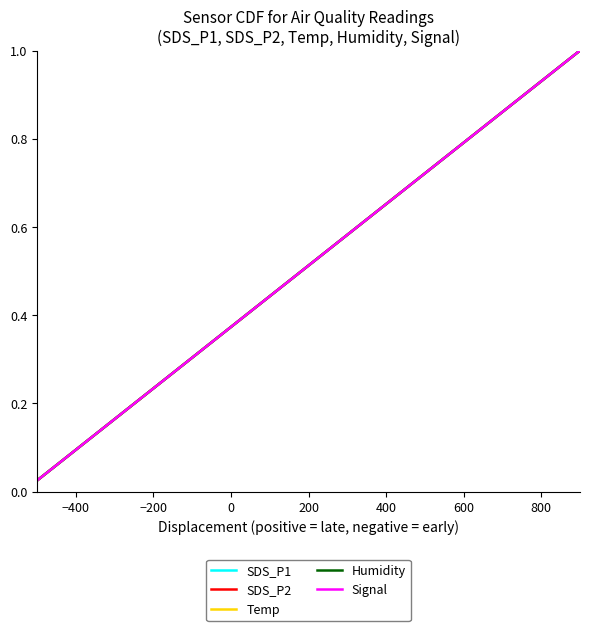

Is this an area chart (filled region under the line)?

No